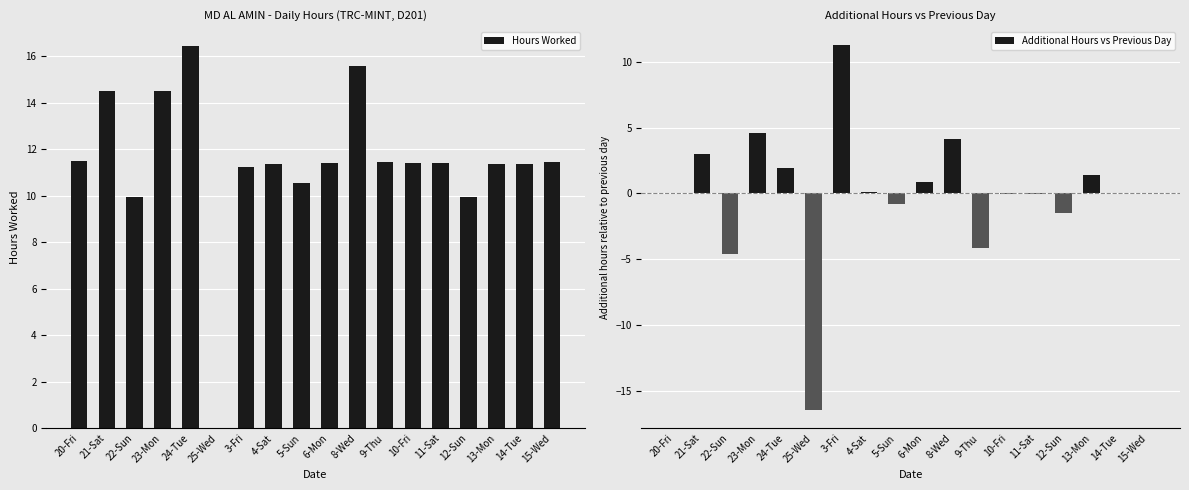

What is the total value across all series at 25-Wed?

-16.4